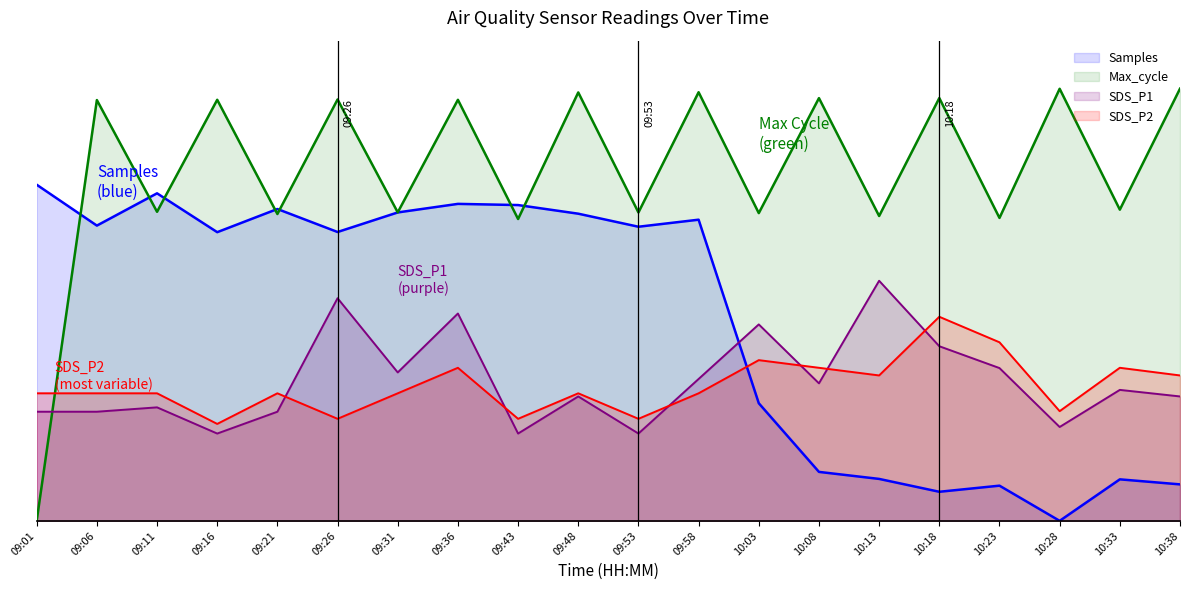

What is the spread (max minus min) of values at 09:58?

1.3